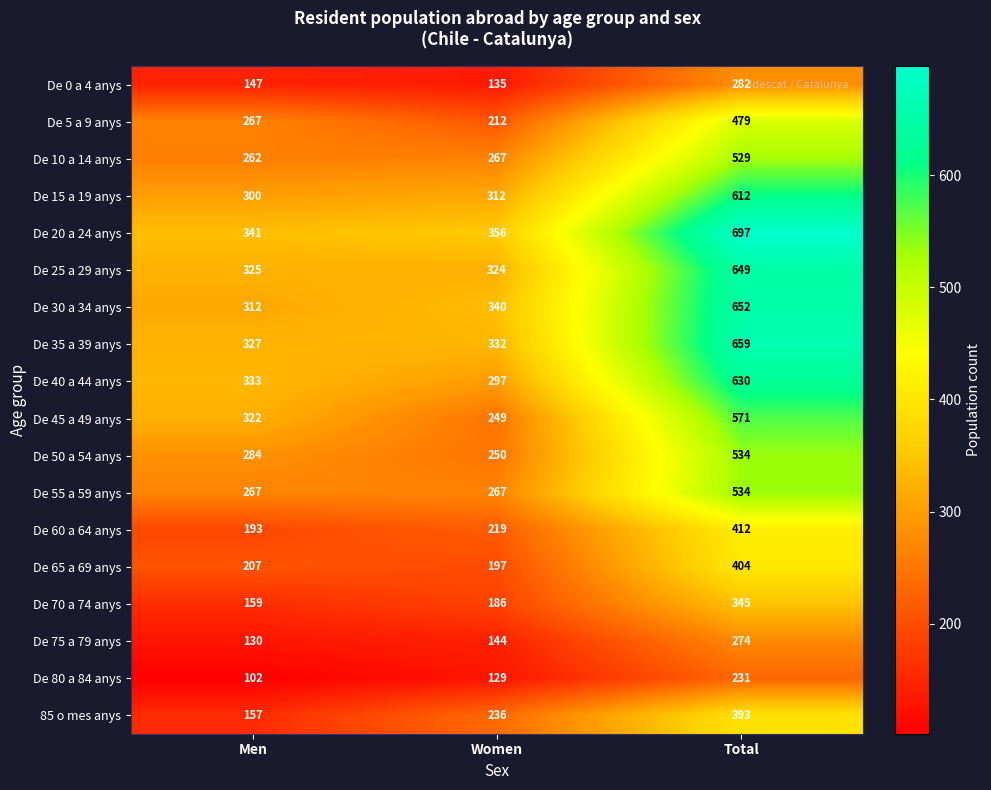

How many data points in 85 o mes anys are less than 236?

1